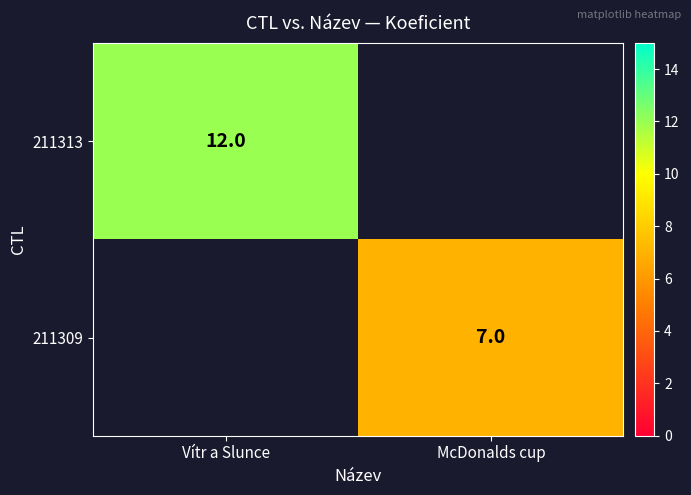

True or false: 211309 has a value of 7 at McDonalds cup.

True